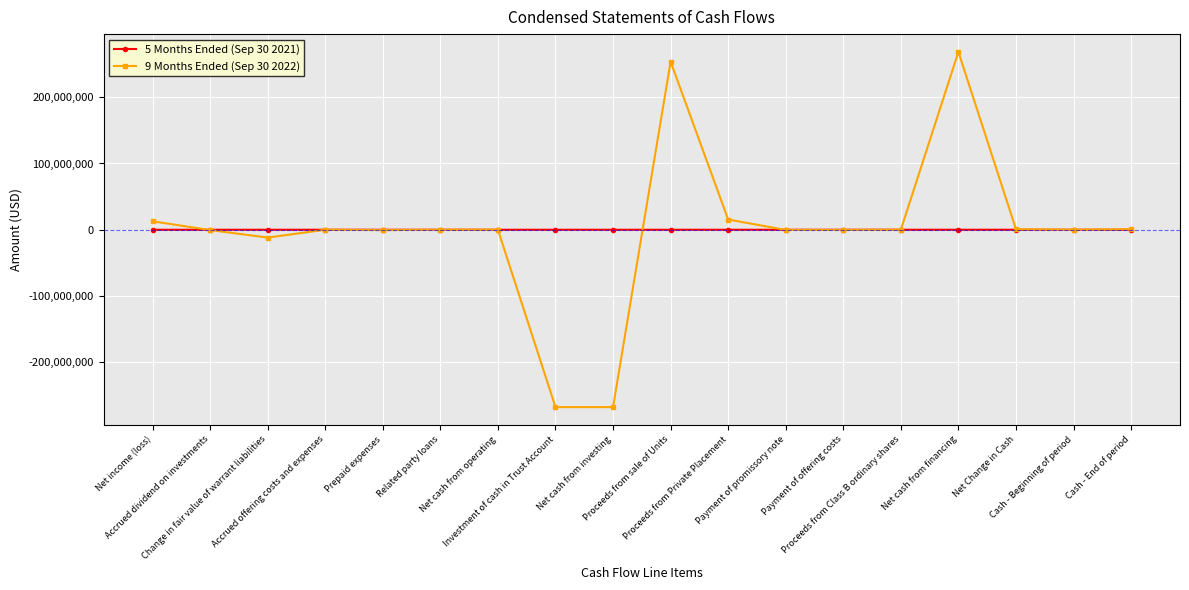

Which series has the widest spread of values?

9 Months Ended (Sep 30 2022)